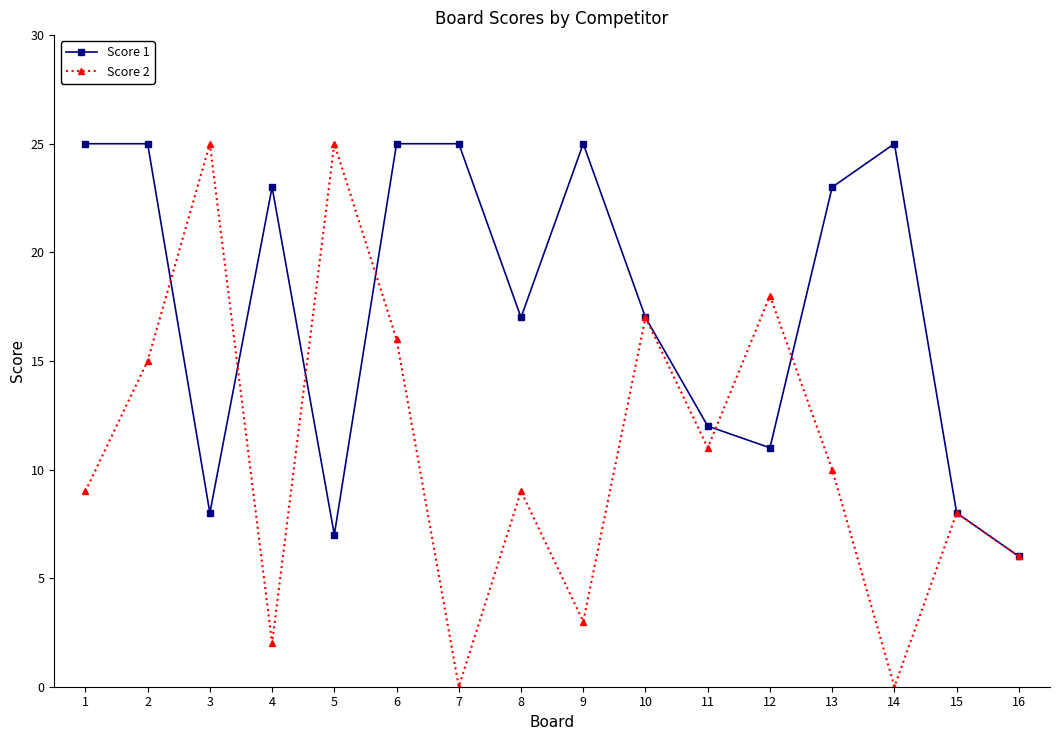

What is the approximate value of Score 1 at 11, to the nearest 10?

10